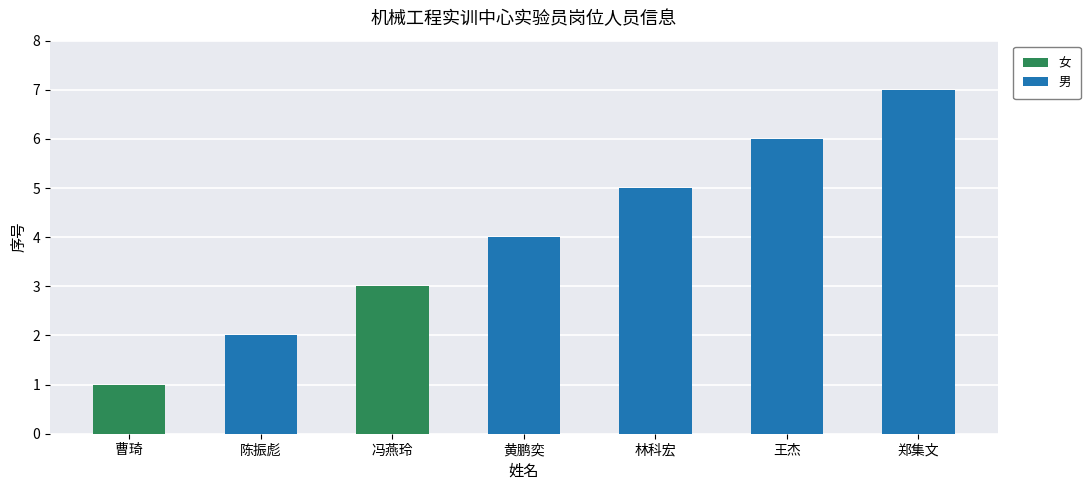

What are all the series names shown in the legend?

女, 男